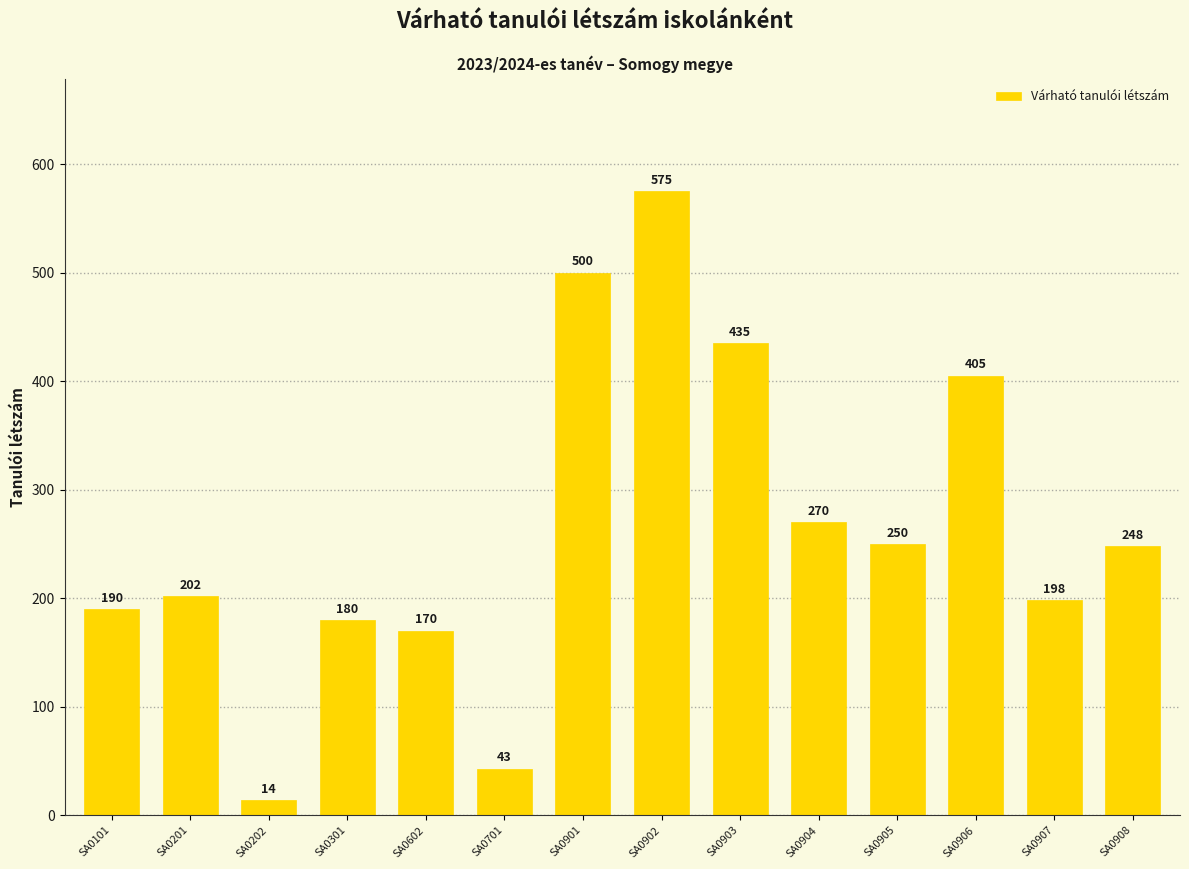

Between SA0301 and SA0904, which is larger?

SA0904